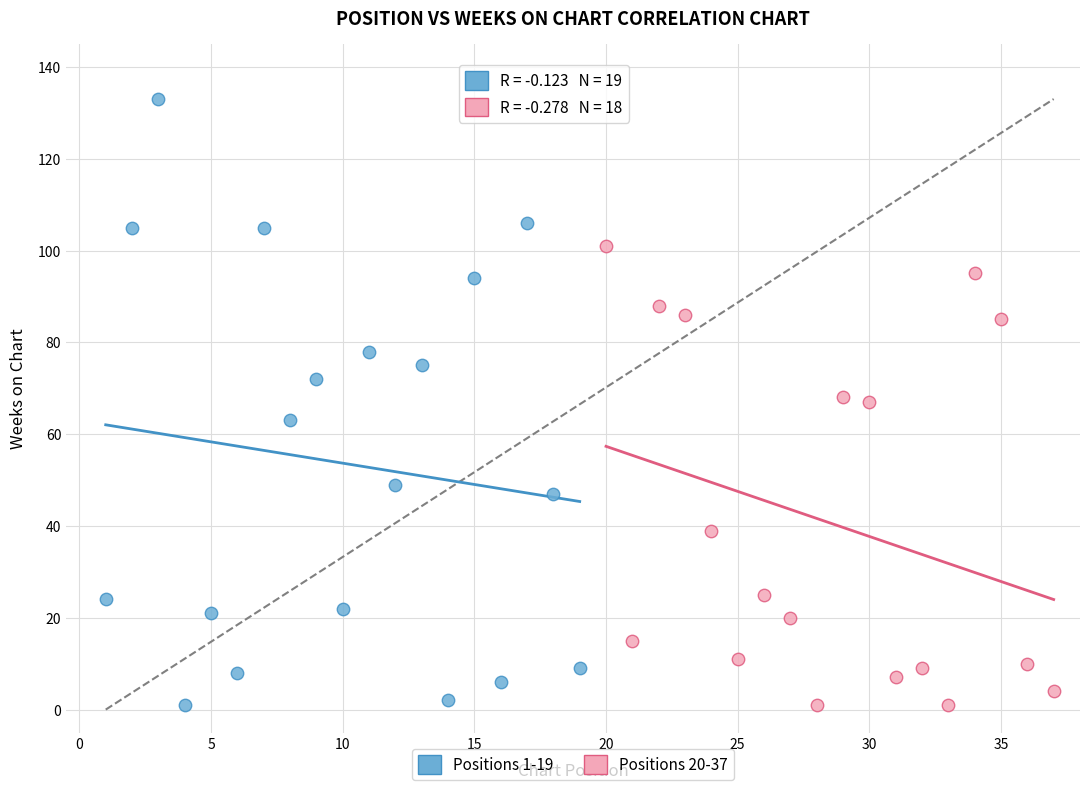

Which series reaches the maximum Y coordinate?

Positions 1-19